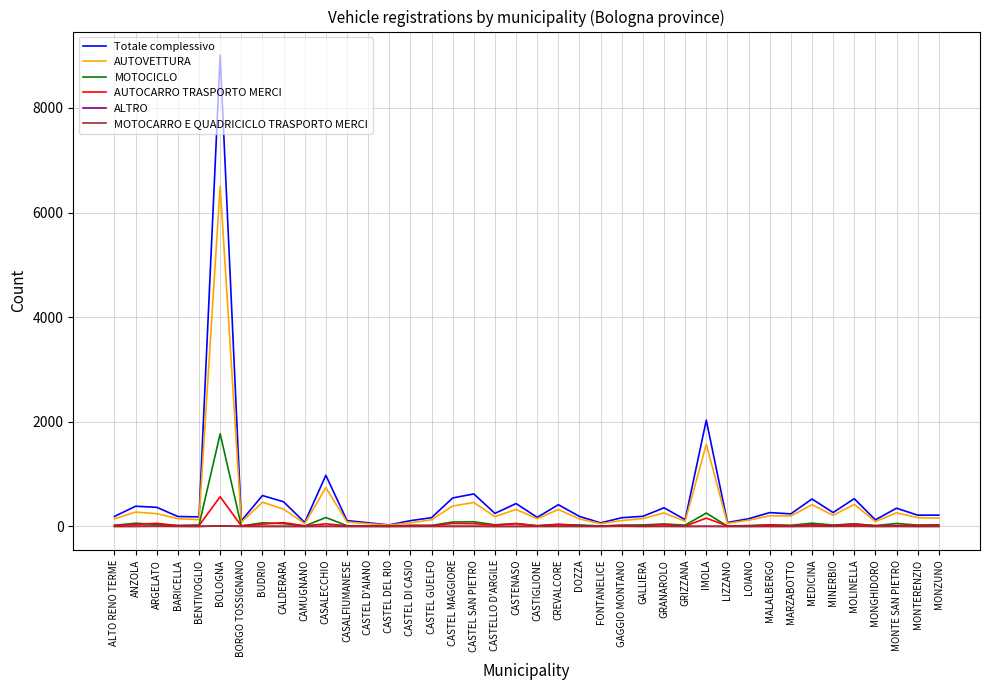

What is the difference between the maximum and second lowest values in the AUTOVETTURA series?

6451